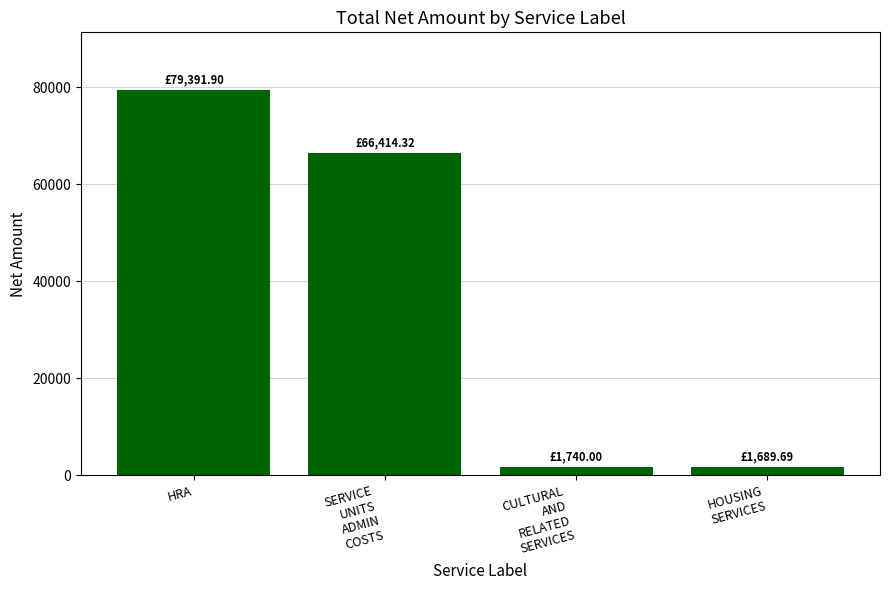

What is the sum of the values at CULTURAL
AND
RELATED
SERVICES and HRA?

81131.9